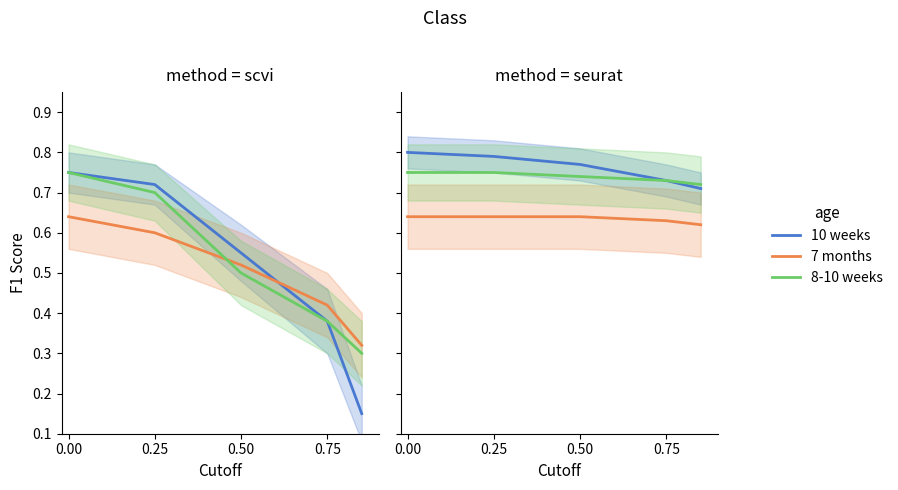

Which series has the largest total across all categories?

10 weeks